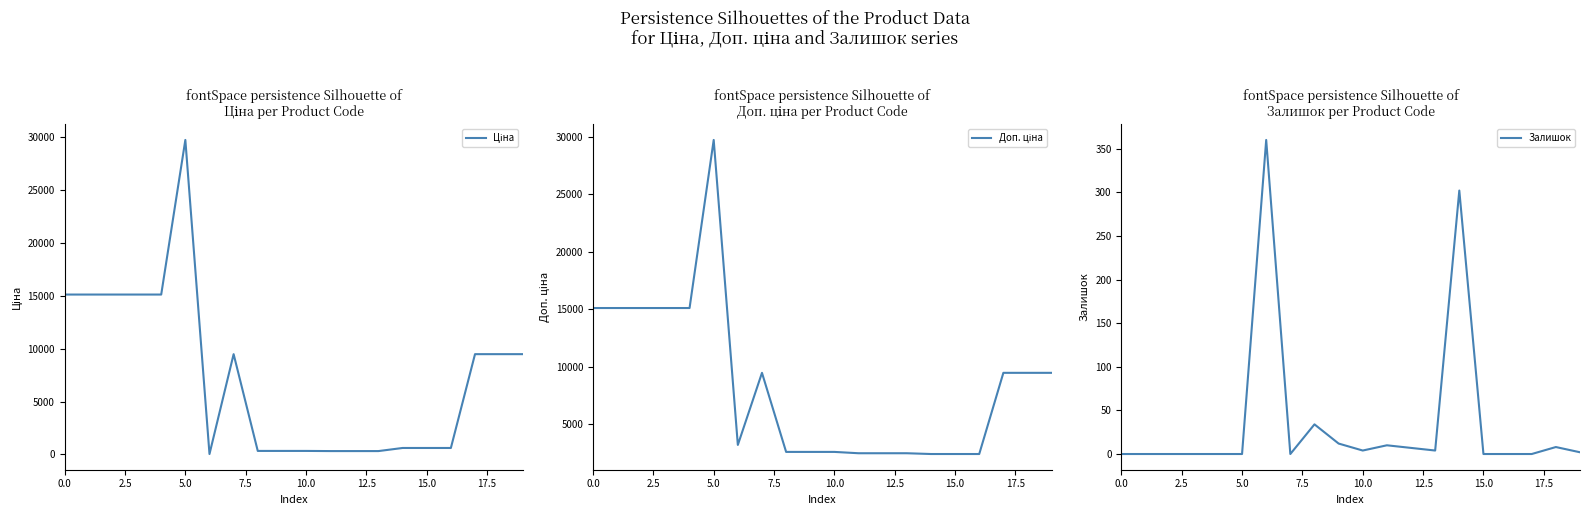

What is the maximum value for Залишок?

360